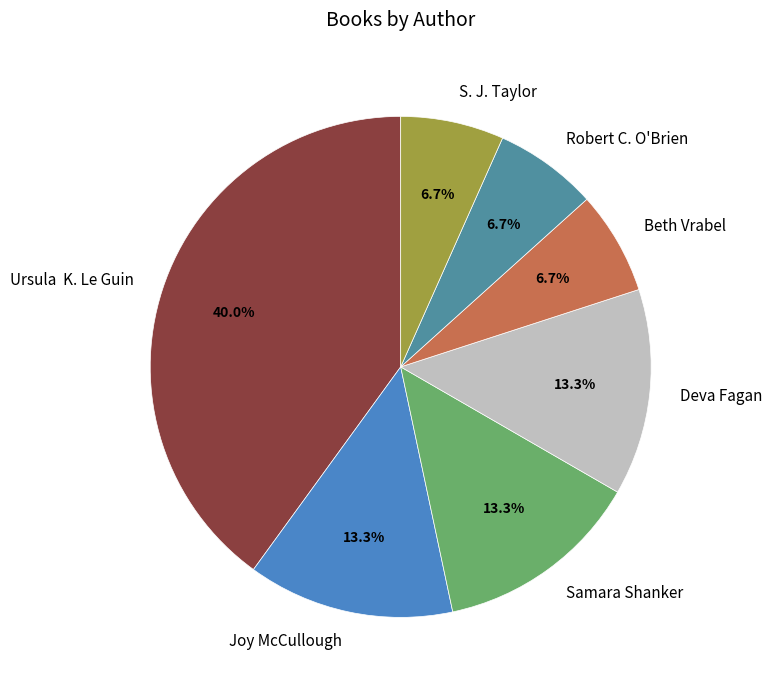

What percentage is NOT represented by Joy McCullough?

86.7%